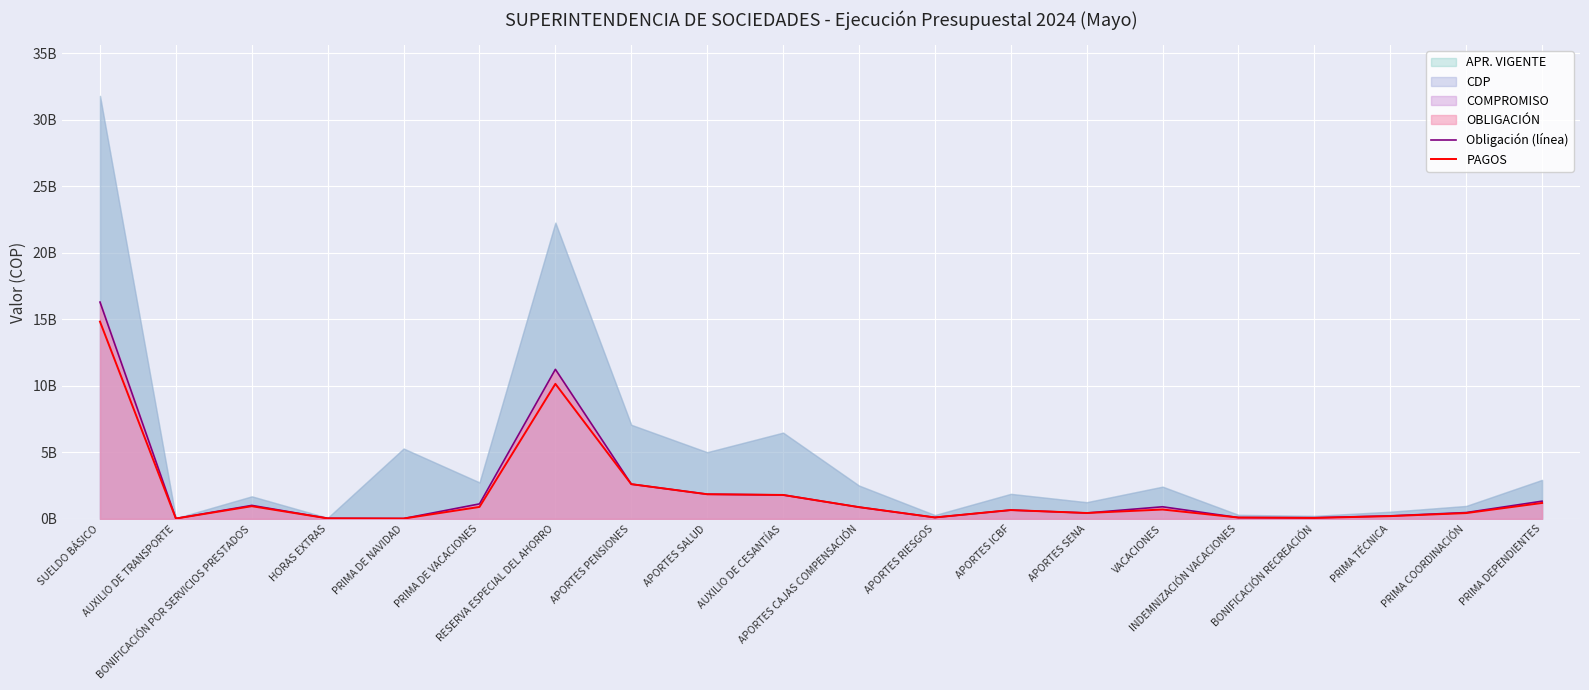

Is it true that Obligación (línea) equals 0.7 at APORTES ICBF?

True